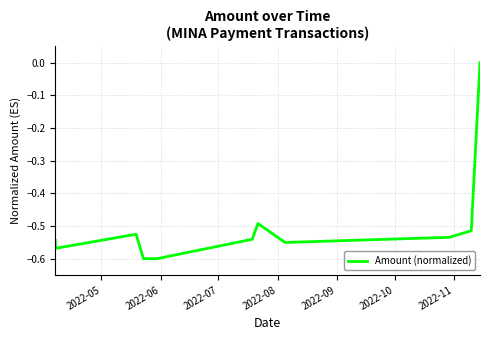

What is the difference between the maximum and minimum values?

0.6